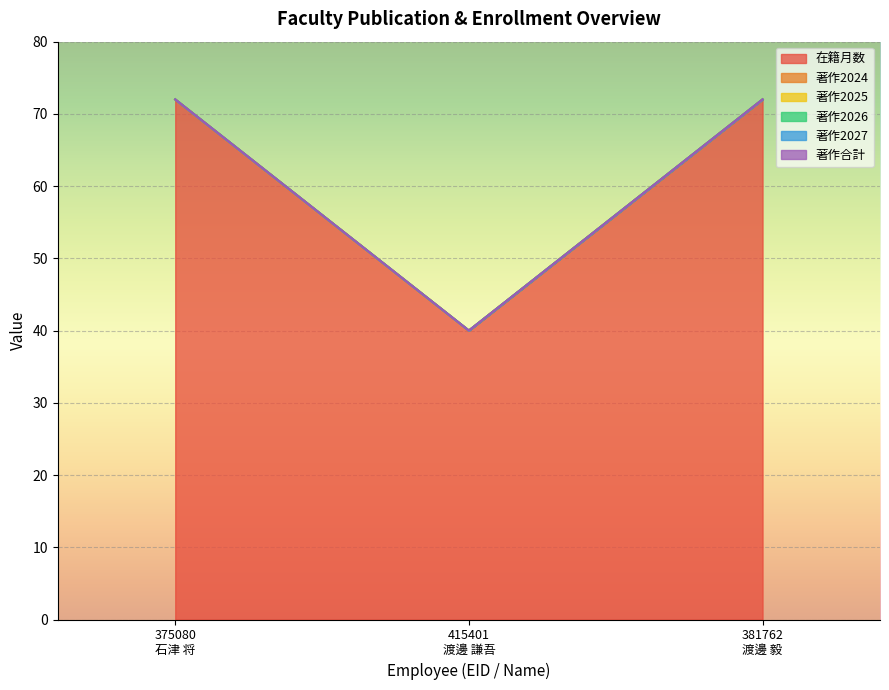

True or false: 著作2024 has a value of 0 at 415401
渡邊 謙吾.

True